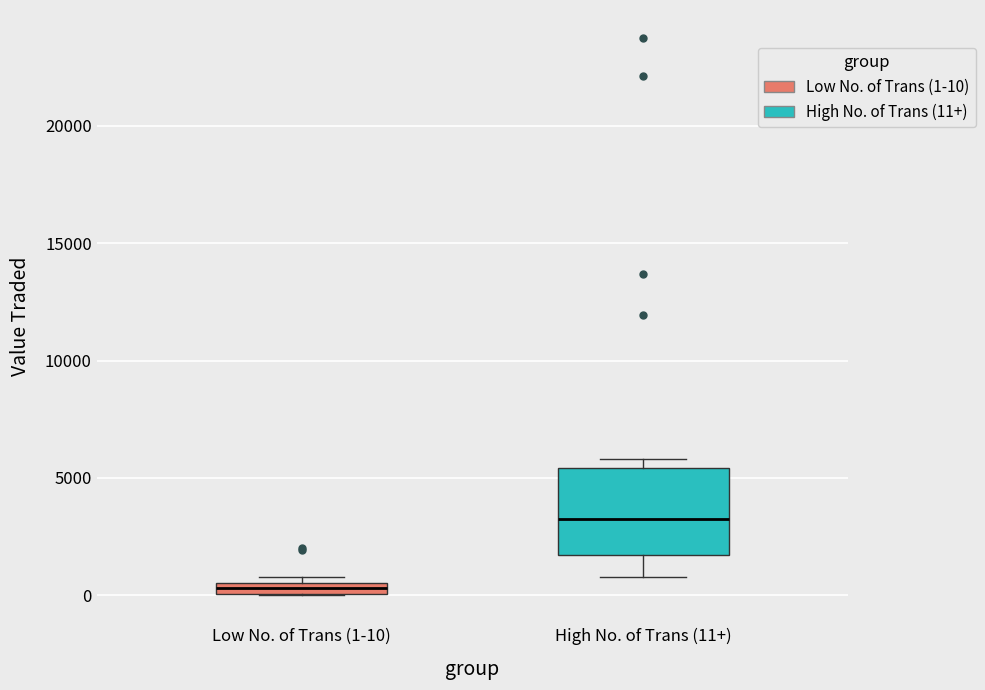

Which box is the tallest, from its lower edge to its upper edge?

High No. of Trans (11+)